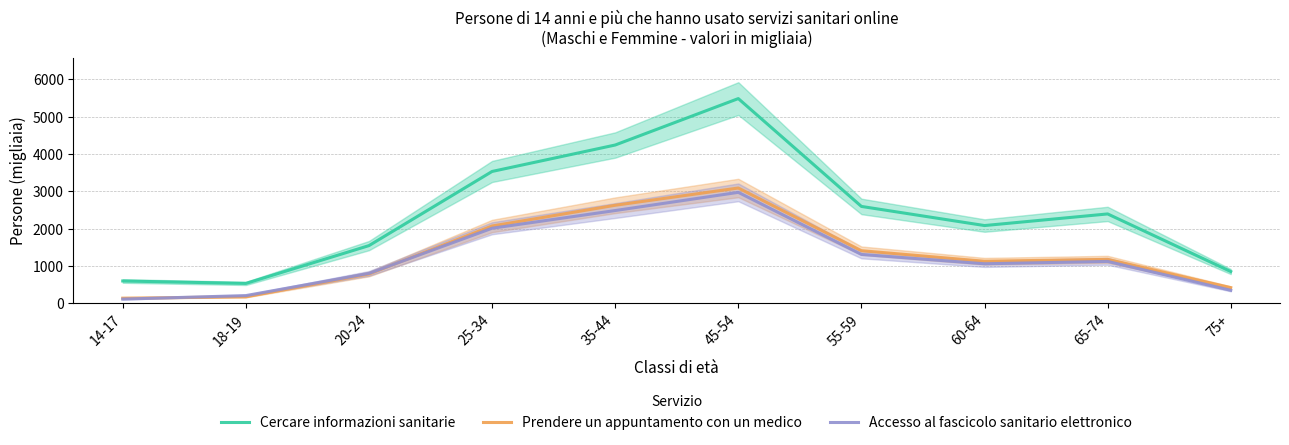

True or false: Cercare informazioni sanitarie and Accesso al fascicolo sanitario elettronico intersect in this chart.

False